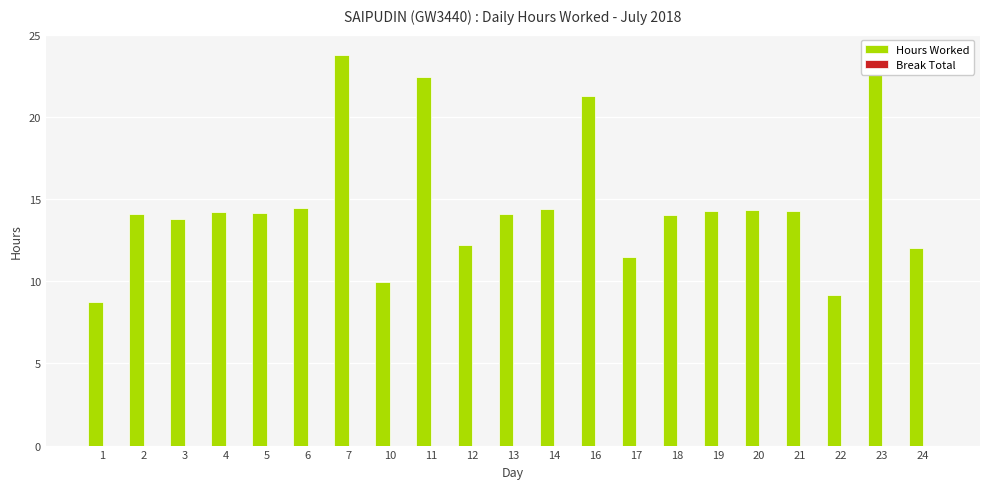

What is the maximum value shown in the chart?

23.8